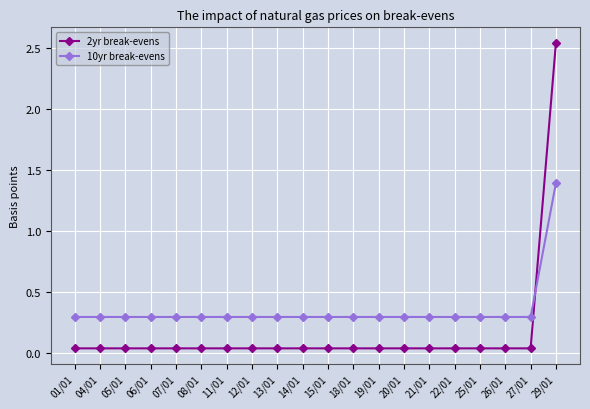

What is the spread (max minus min) of values at 05/01?

0.3